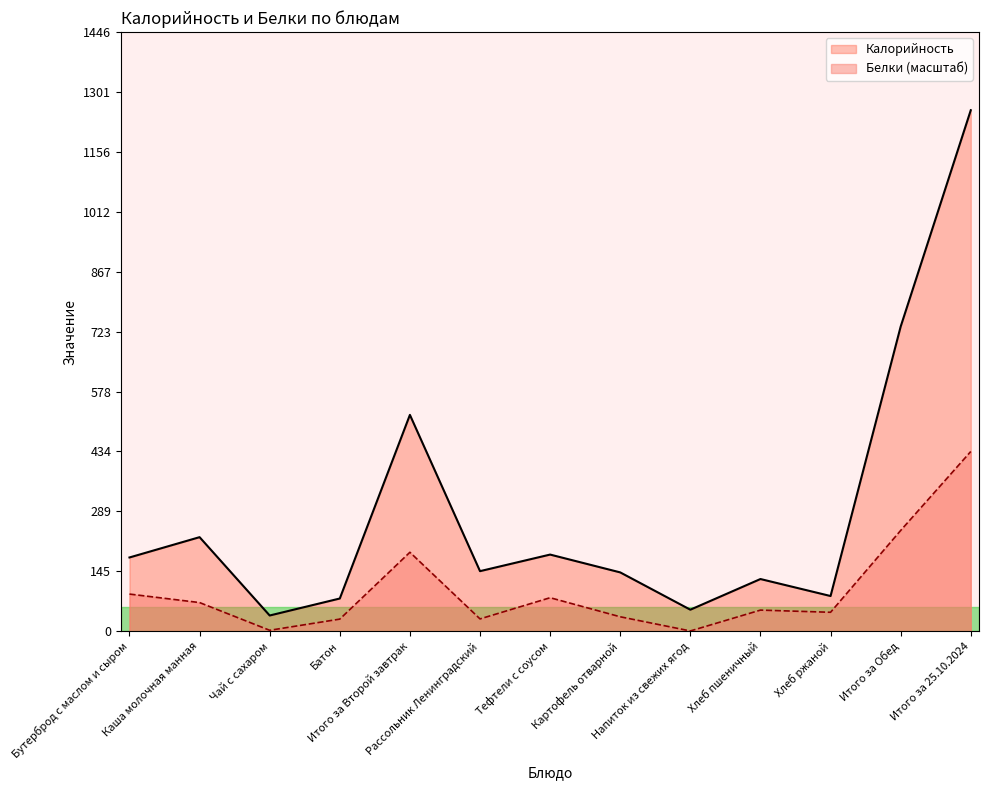

What is the label of the 7th point from the left?

Тефтели с соусом